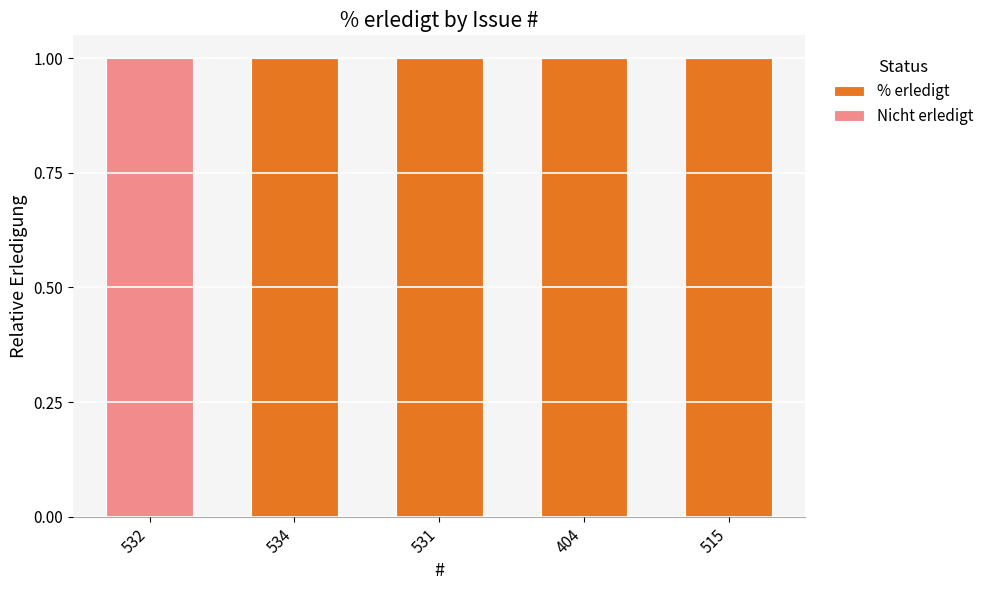

True or false: % erledigt has a value of 1 at 531.

True